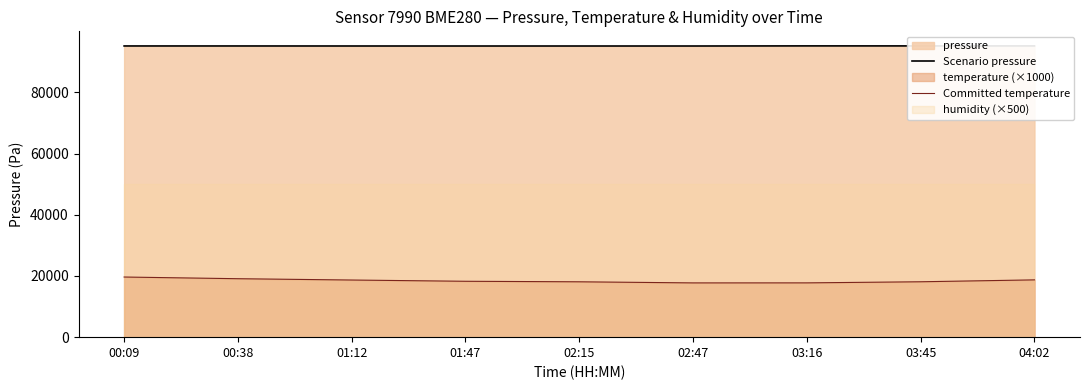

What is the difference between the Scenario pressure values at 03:16 and 02:47?

36.2